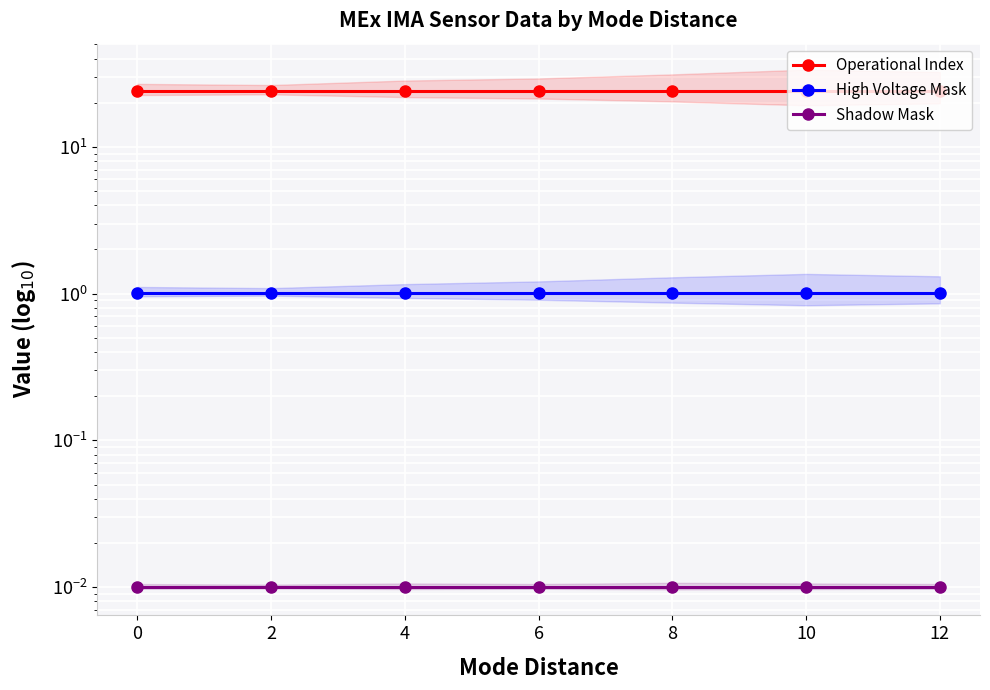

Which series changed the most between 6 and 12?

Operational Index